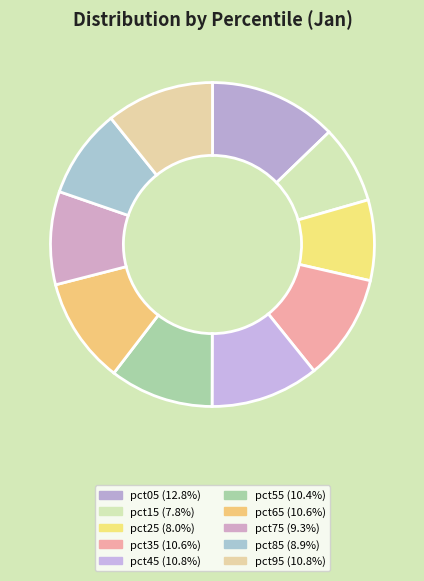

What percentage do pct75 and pct55 together represent?

19.7%